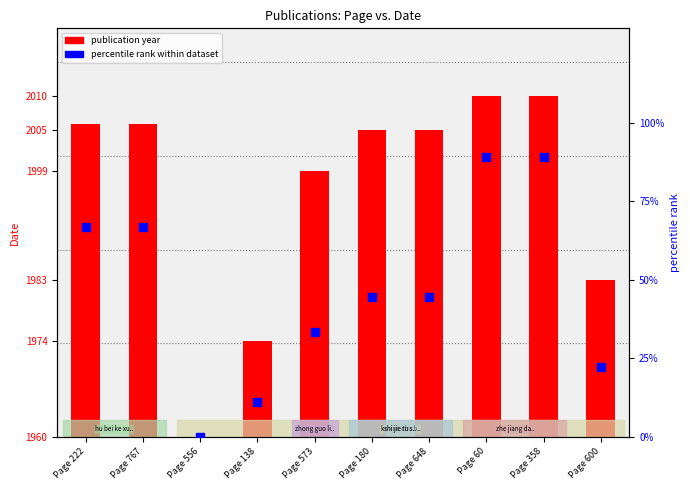

Is the value of percentile rank within dataset at Page 556 greater than the value of publication year at Page 180?

No